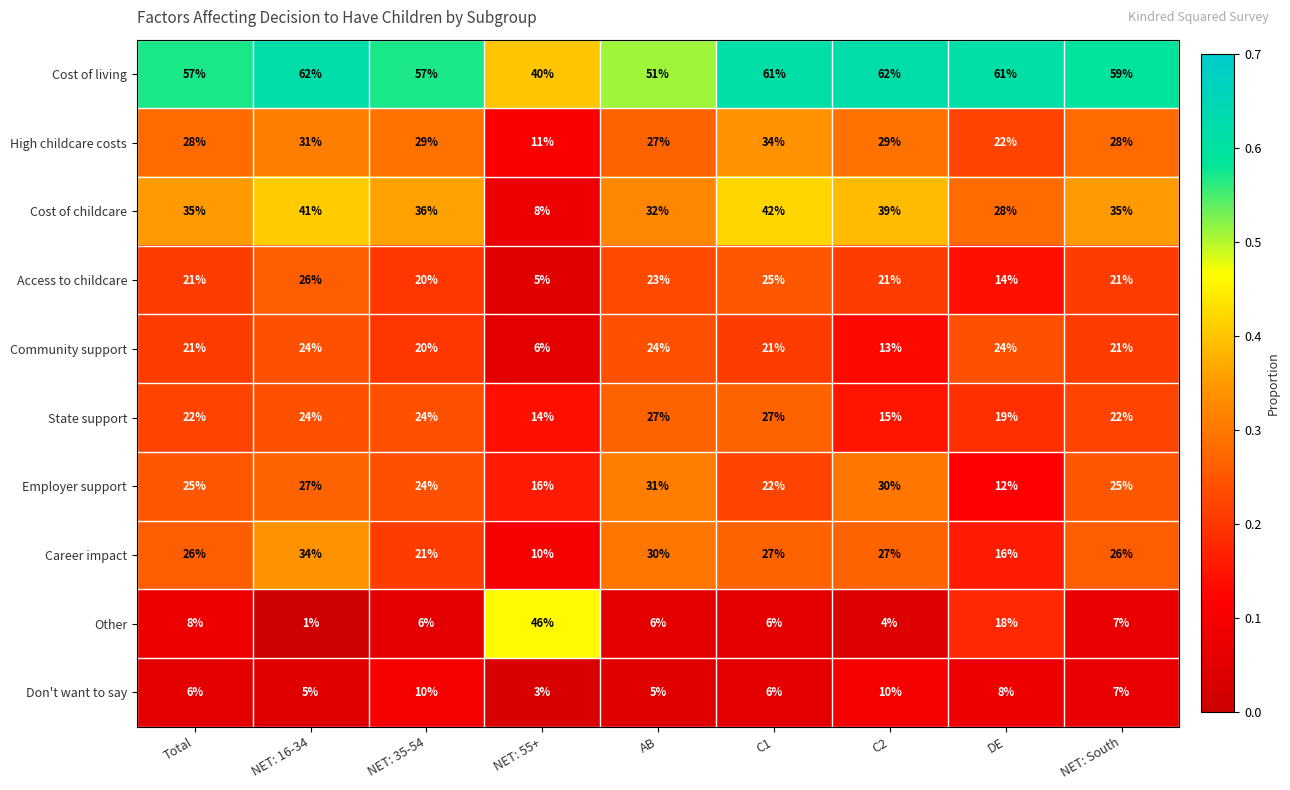

Rank the series at C2 from lowest to highest value.

Other, Don't want to say, Community support, State support, Access to childcare, Career impact, High childcare costs, Employer support, Cost of childcare, Cost of living